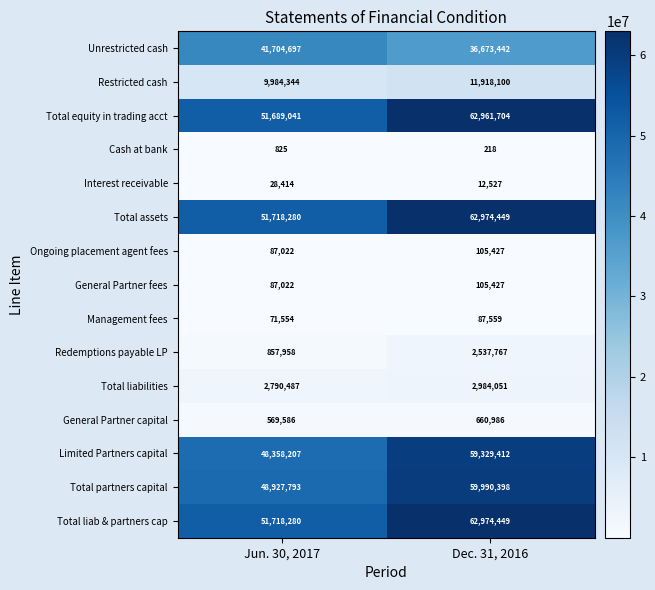

Reading right to left, transcribe all the data shown in this chart.

Unrestricted cash: Dec. 31, 2016=36673442	Jun. 30, 2017=41704697
Restricted cash: Dec. 31, 2016=11918100	Jun. 30, 2017=9984344
Total equity in trading acct: Dec. 31, 2016=62961704	Jun. 30, 2017=51689041
Cash at bank: Dec. 31, 2016=218	Jun. 30, 2017=825
Interest receivable: Dec. 31, 2016=12527	Jun. 30, 2017=28414
Total assets: Dec. 31, 2016=62974449	Jun. 30, 2017=51718280
Ongoing placement agent fees: Dec. 31, 2016=105427	Jun. 30, 2017=87022
General Partner fees: Dec. 31, 2016=105427	Jun. 30, 2017=87022
Management fees: Dec. 31, 2016=87559	Jun. 30, 2017=71554
Redemptions payable LP: Dec. 31, 2016=2537767	Jun. 30, 2017=857958
Total liabilities: Dec. 31, 2016=2984051	Jun. 30, 2017=2790487
General Partner capital: Dec. 31, 2016=660986	Jun. 30, 2017=569586
Limited Partners capital: Dec. 31, 2016=59329412	Jun. 30, 2017=48358207
Total partners capital: Dec. 31, 2016=59990398	Jun. 30, 2017=48927793
Total liab & partners cap: Dec. 31, 2016=62974449	Jun. 30, 2017=51718280